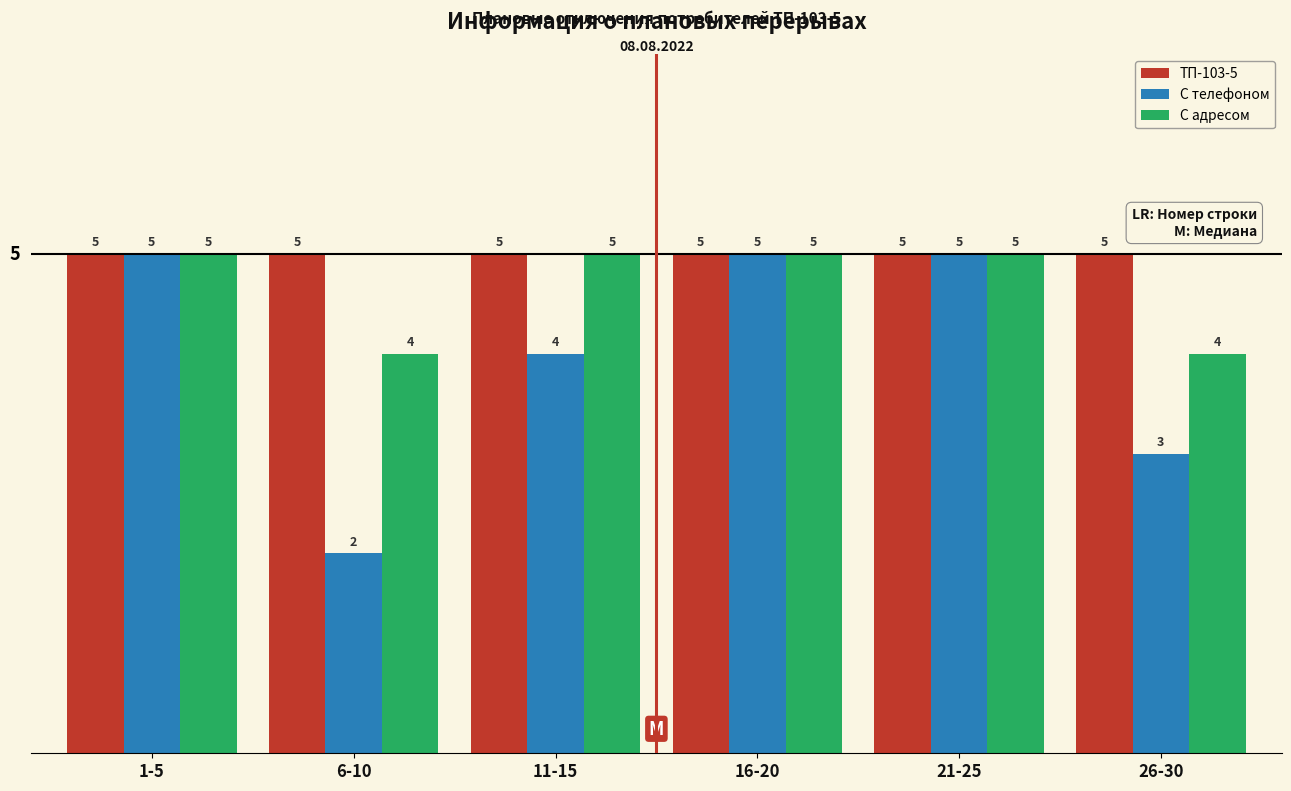

True or false: С адресом has a value of 2 at 6-10.

False